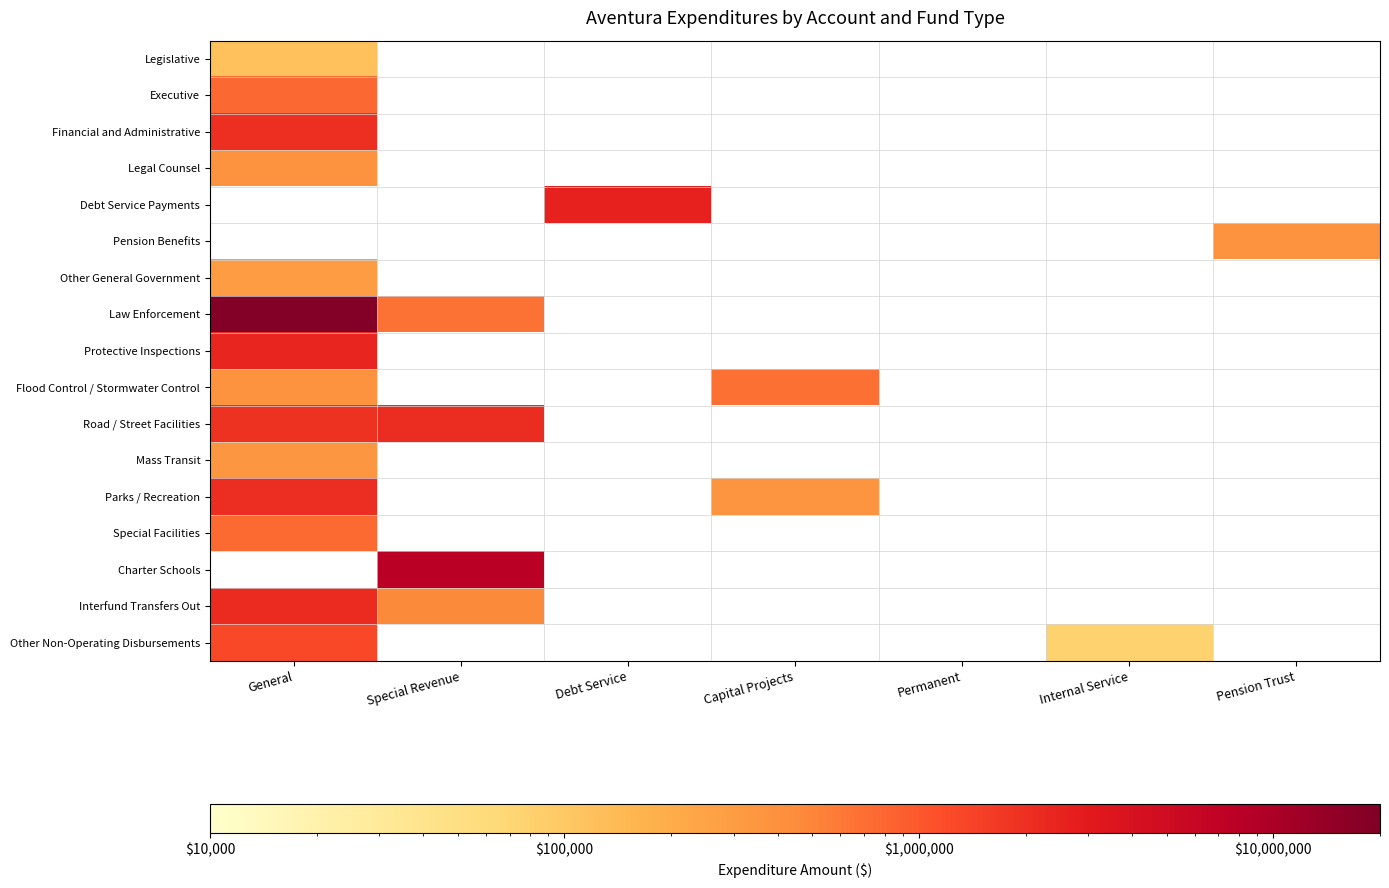

At which label is Protective Inspections closest to 2422047?

General